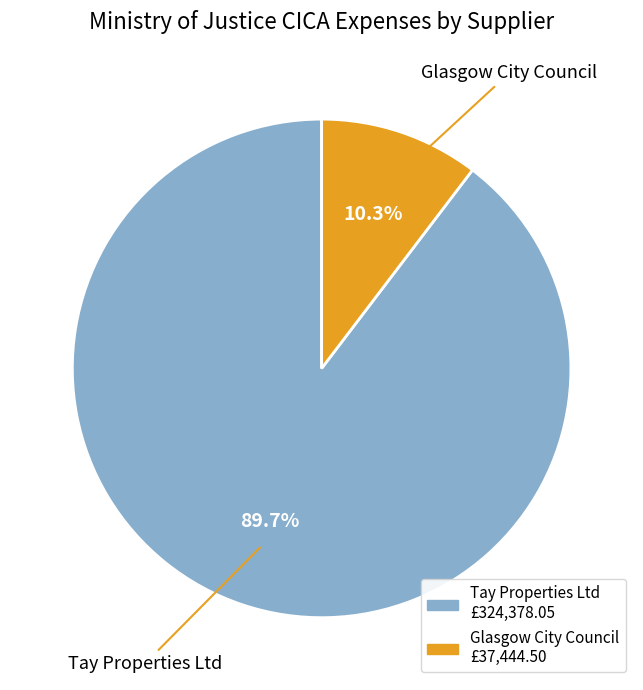

What is the largest slice in the pie chart?

Tay Properties Ltd